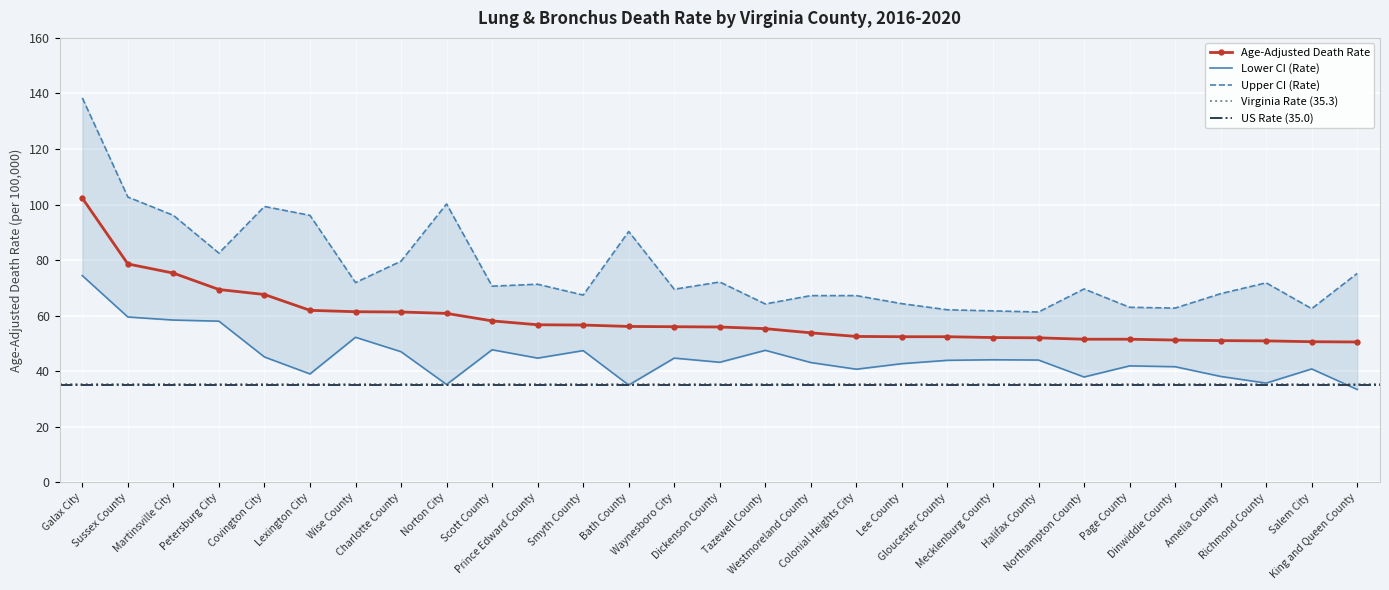

True or false: Lower CI (Rate) and Age-Adjusted Death Rate cross at least once.

False